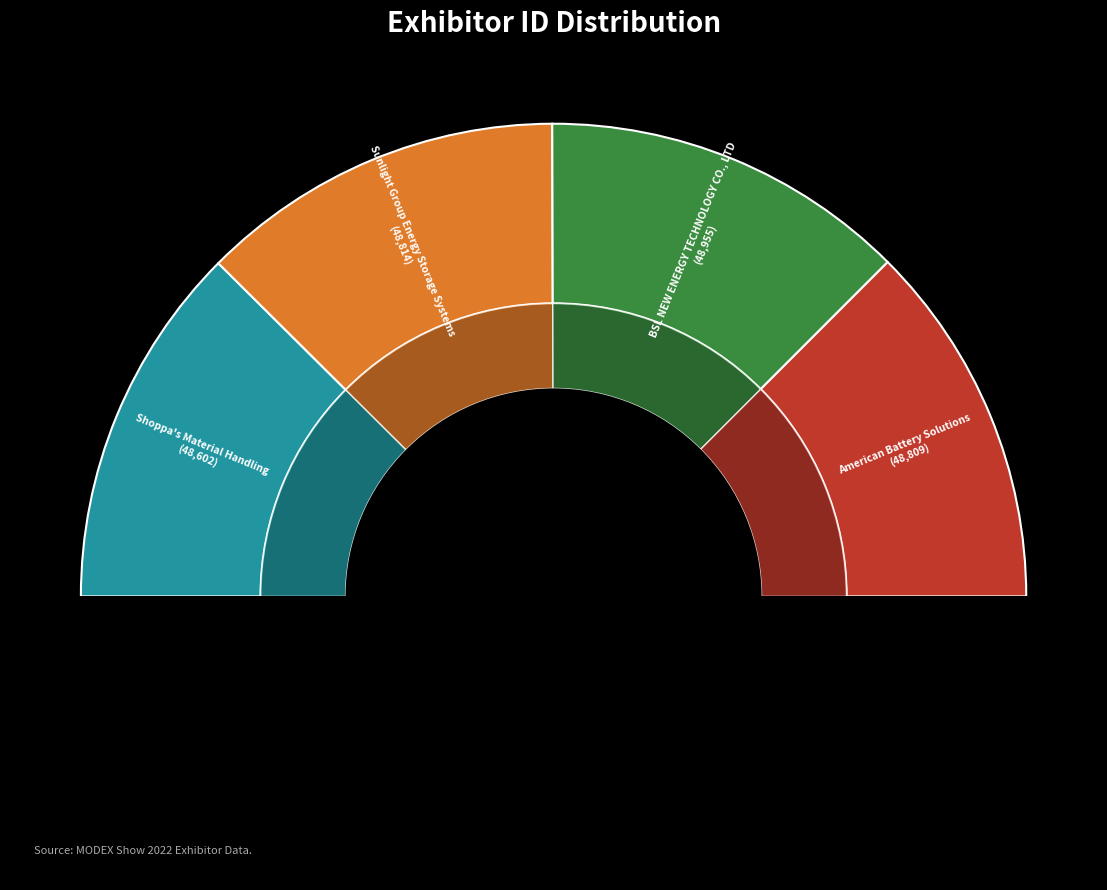

Count the number of slices in the pie.

4